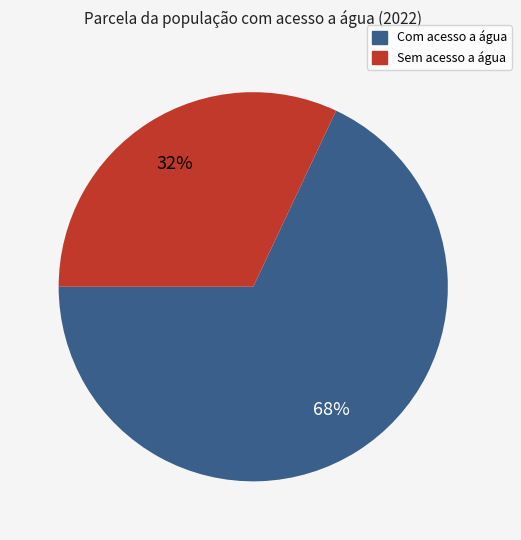

Which category has the biggest portion of the pie?

Com acesso a água